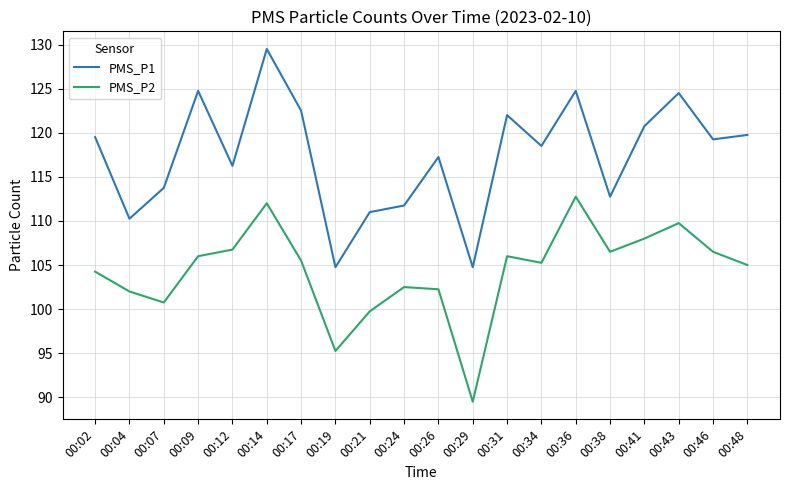

The PMS_P2 series shows 105.5 at 00:17. True or false?

True